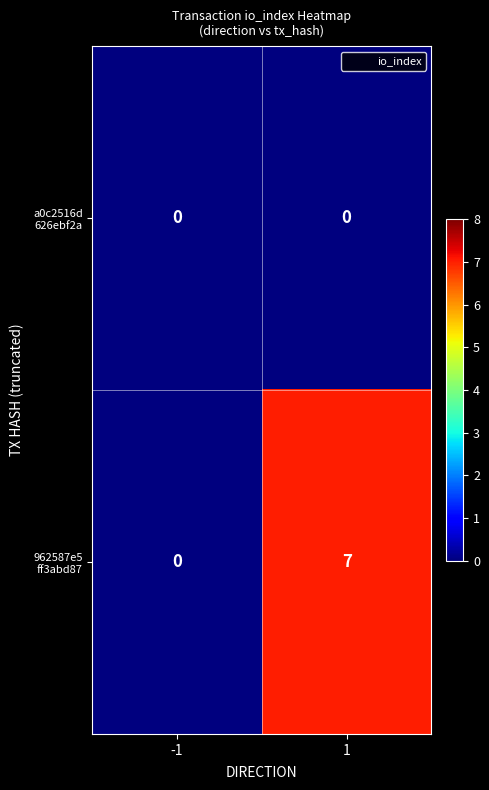

What is the maximum value shown in the chart?

7